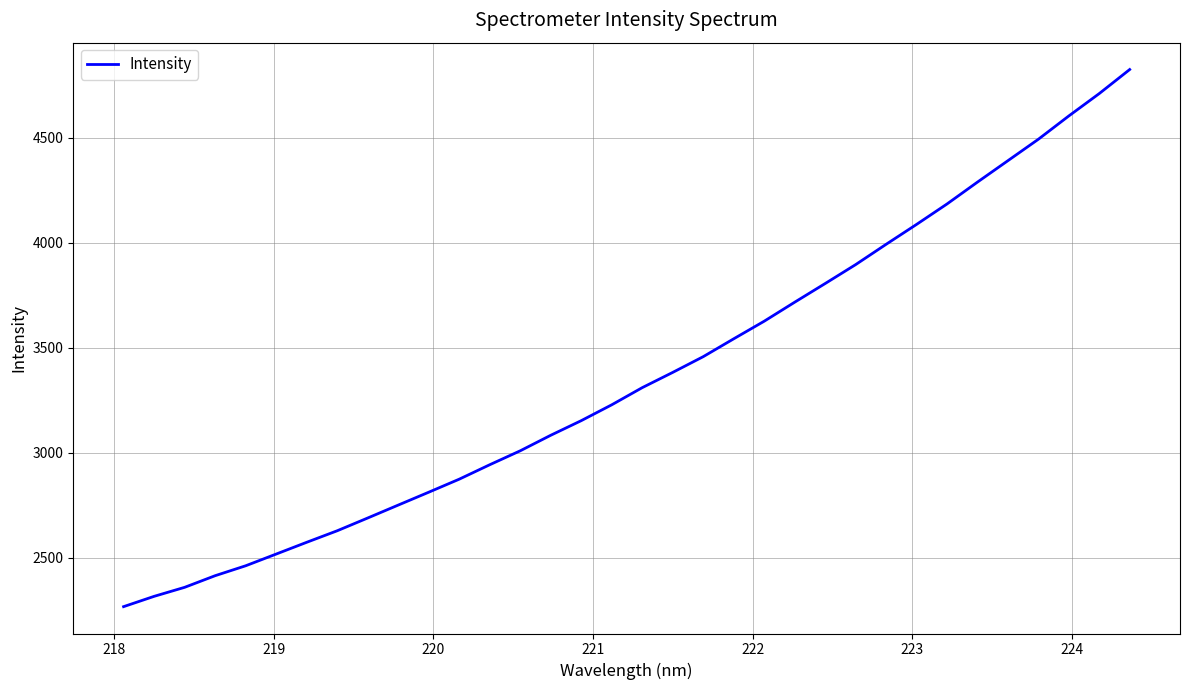

What is the difference between the maximum and minimum values?

2555.3